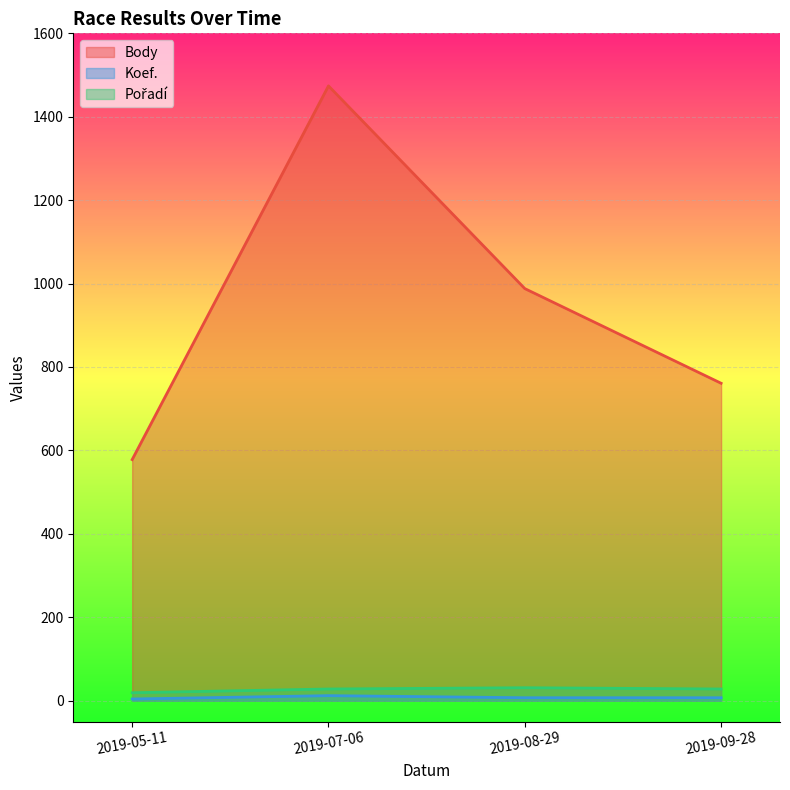

What is the maximum value shown in the chart?

1474